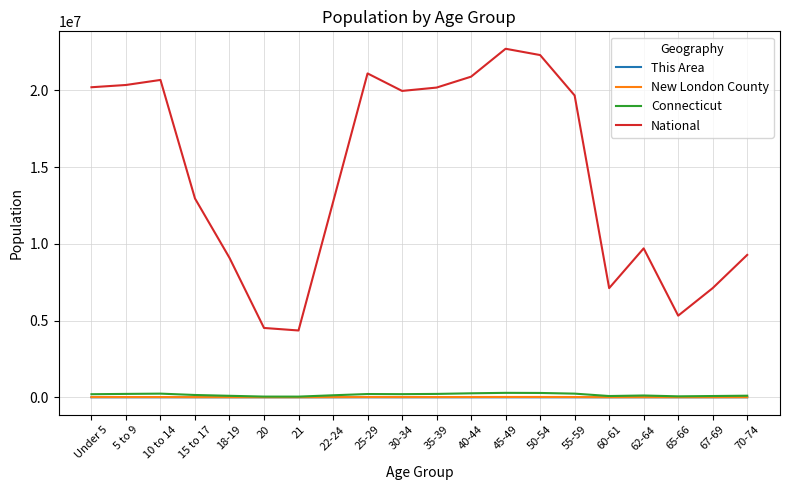

Which series changed the most between Under 5 and 60-61?

National